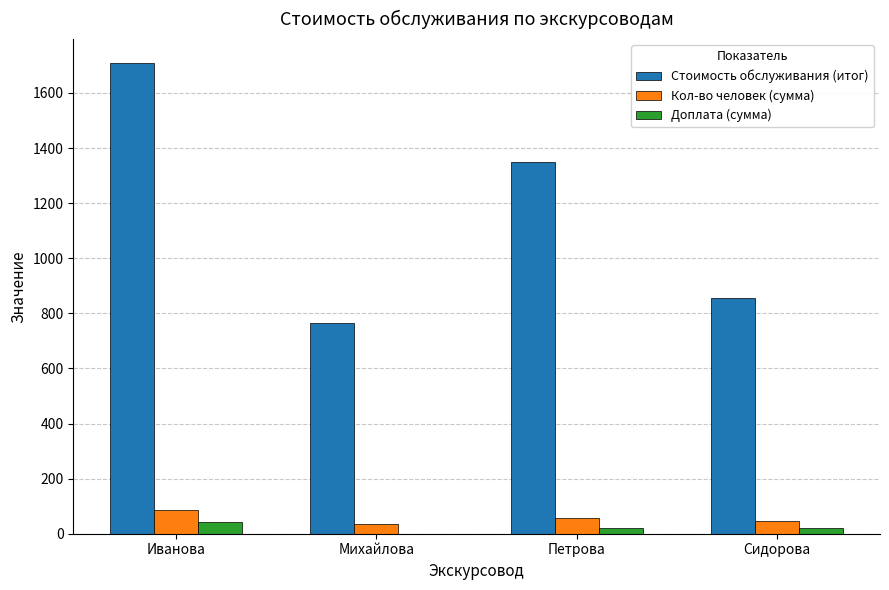

What is the difference between the Доплата (сумма) values at Петрова and Михайлова?

22.5